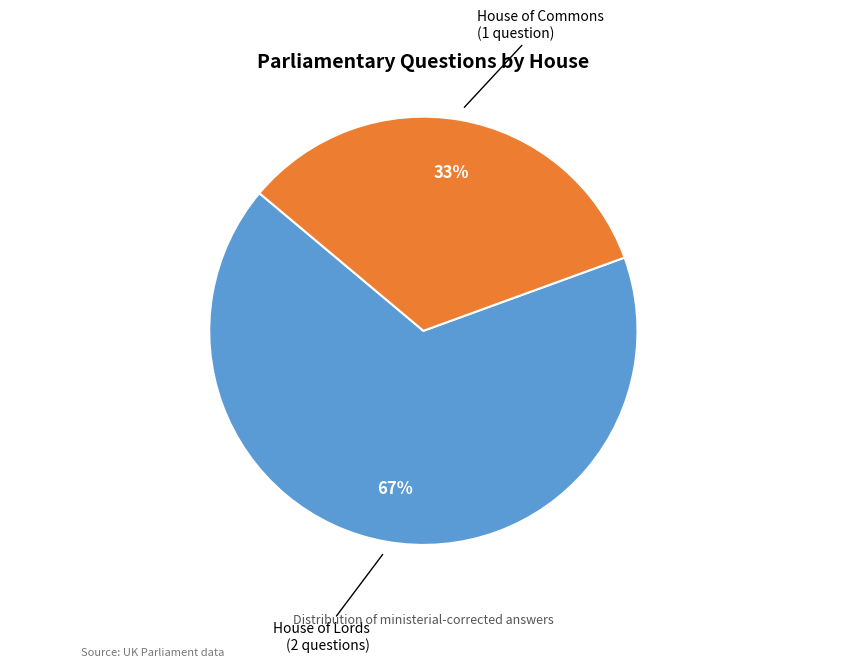

To the nearest percent, what portion does House of Lords represent?

67%